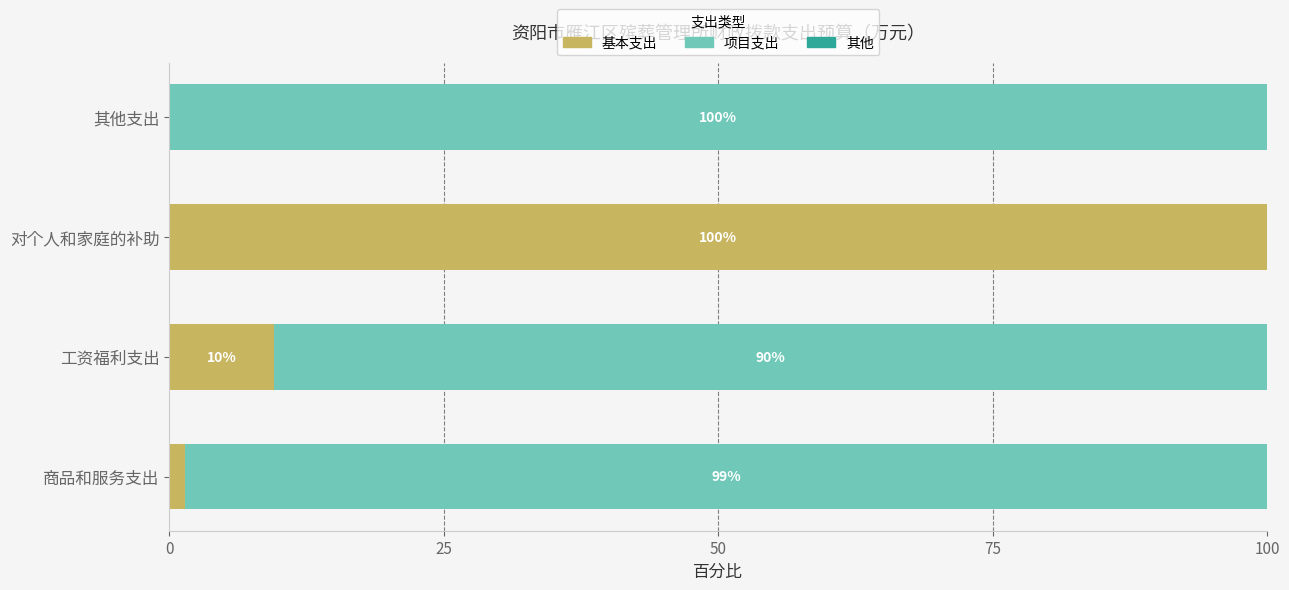

The value of 基本支出 at 对个人和家庭的补助 is 67.8. True or false?

False